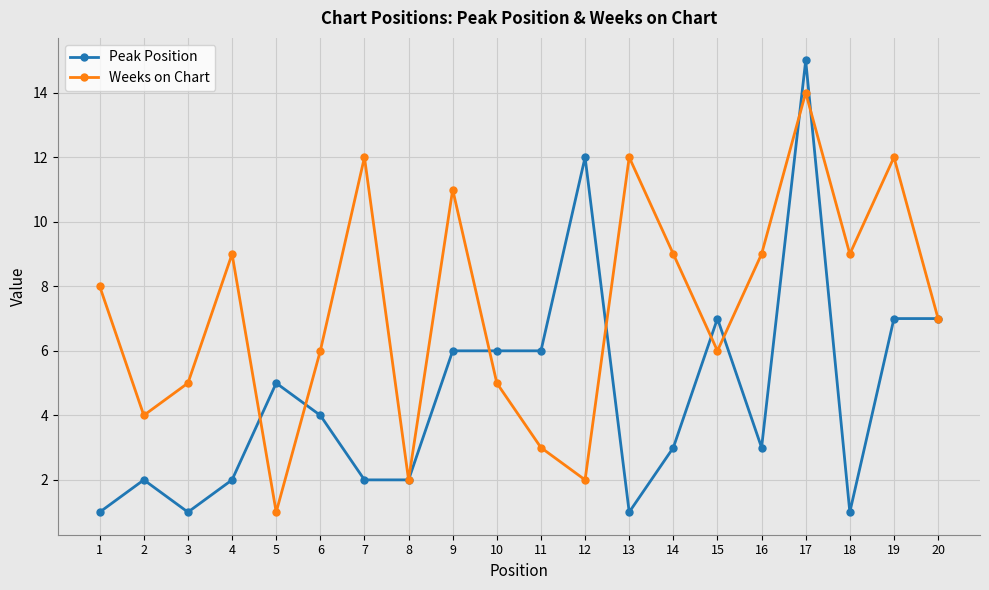

Which series has the largest total across all categories?

Weeks on Chart